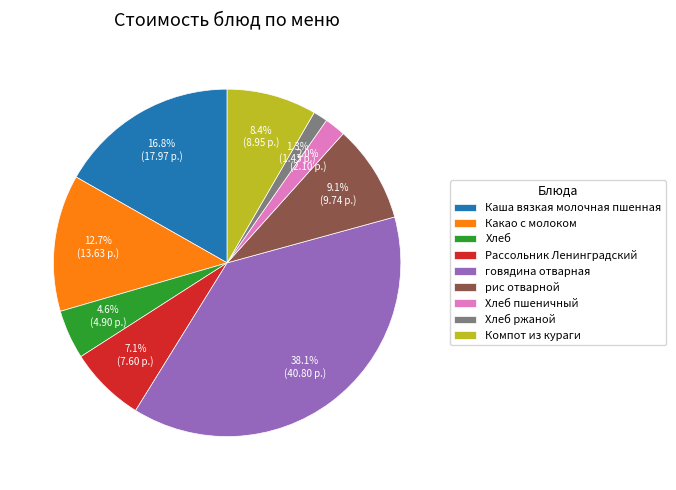

The говядина отварная slice represents 38% of the pie. True or false?

True